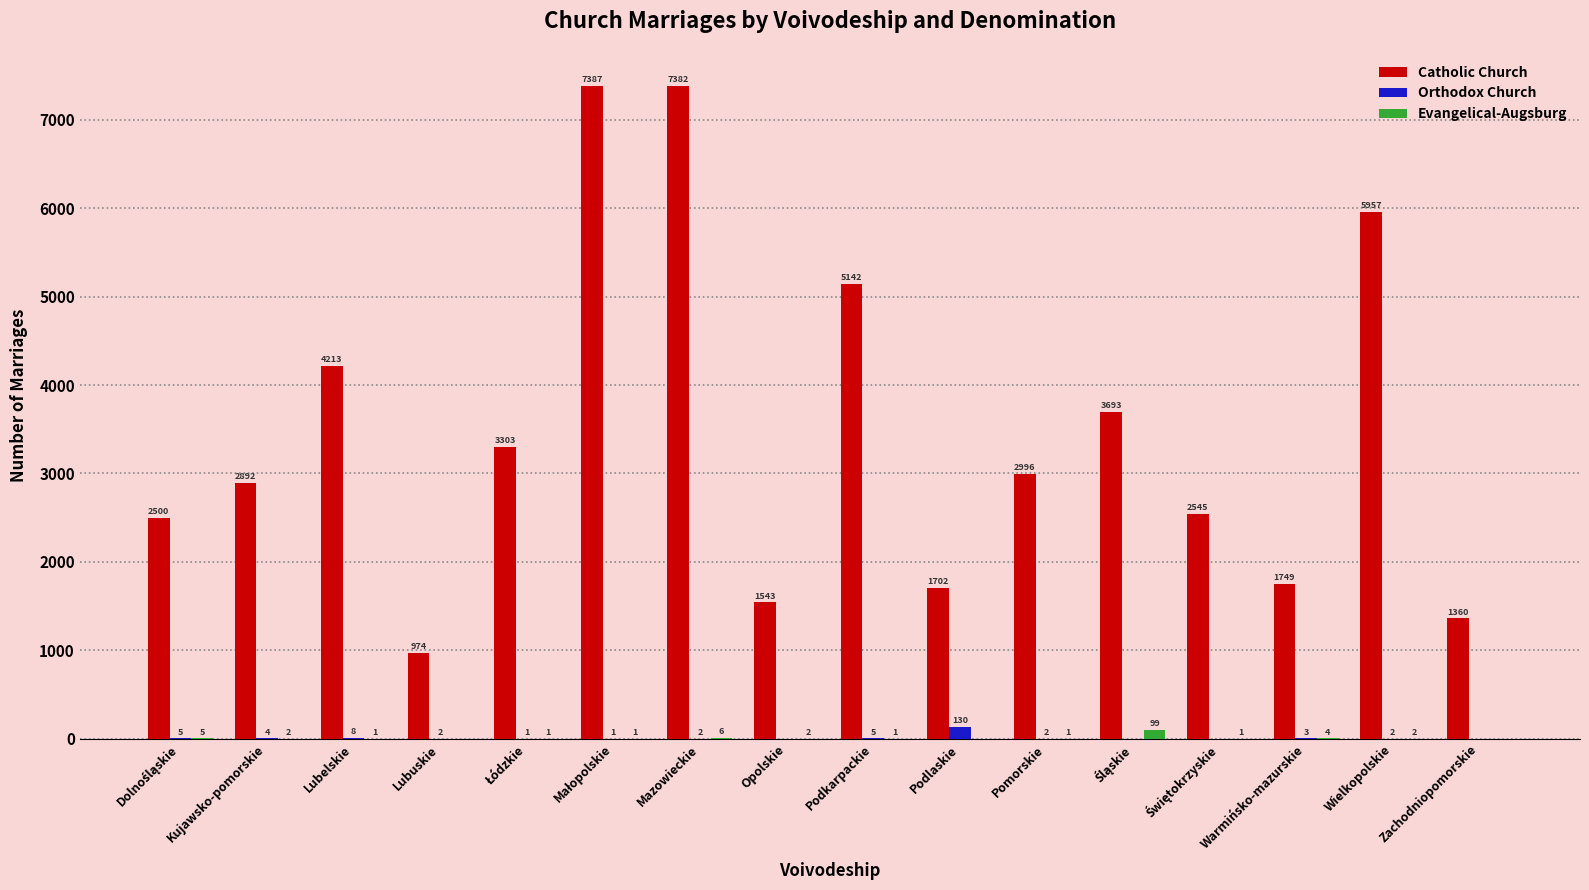

Reading left to right, what are all the values shown in this chart?

Catholic Church: 2500	2892	4213	974	3303	7387	7382	1543	5142	1702	2996	3693	2545	1749	5957	1360
Orthodox Church: 5	4	8	2	1	1	2	0	5	130	2	0	0	3	2	0
Evangelical-Augsburg: 5	2	1	0	1	1	6	2	1	0	1	99	1	4	2	0